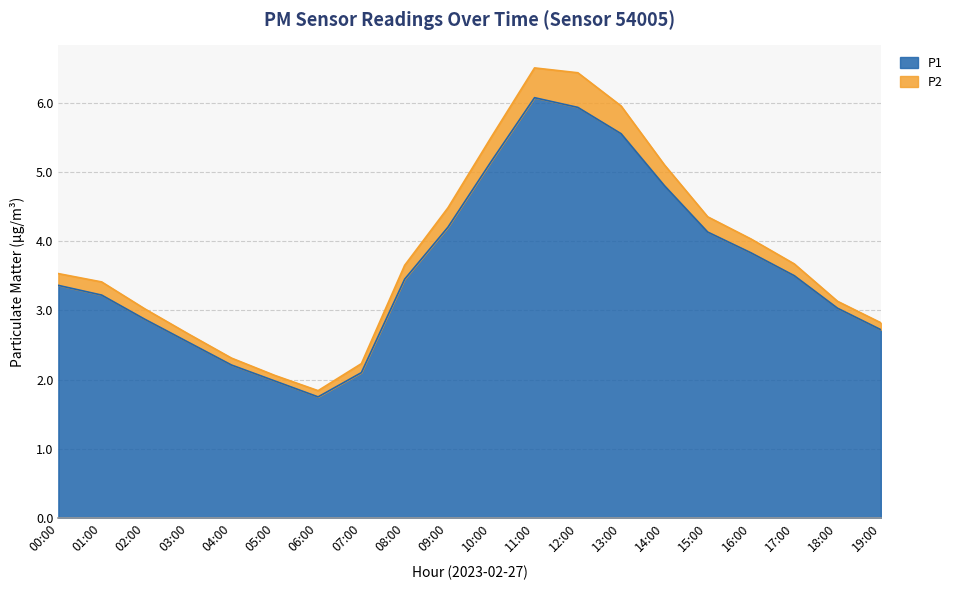

What is the minimum value shown in the chart?

1.8